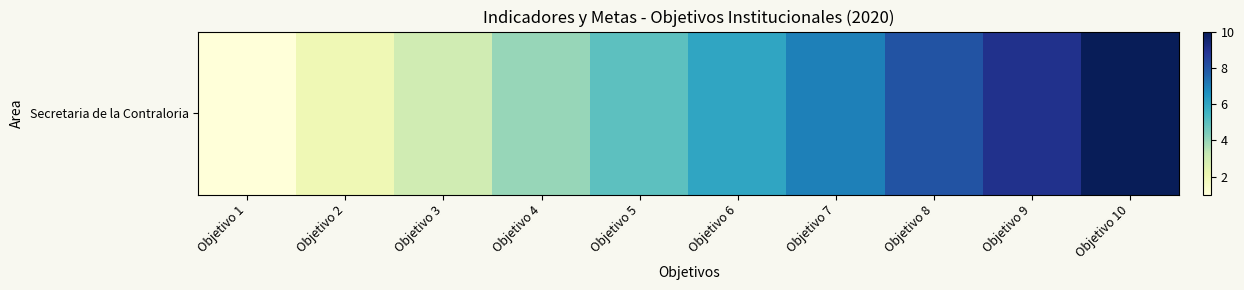

List the labels in order of value, largest first.

Objetivo 10, Objetivo 9, Objetivo 8, Objetivo 7, Objetivo 6, Objetivo 5, Objetivo 4, Objetivo 3, Objetivo 2, Objetivo 1